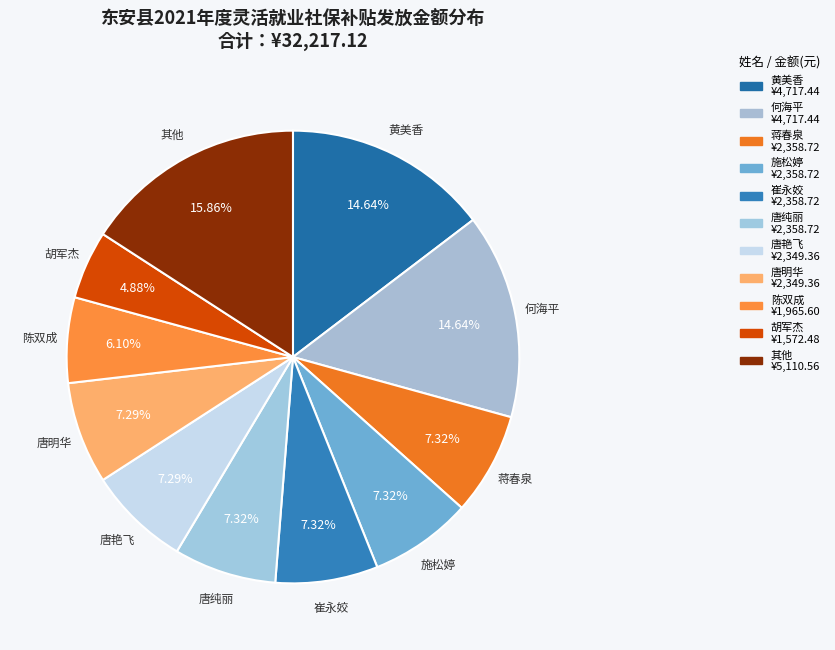

To the nearest percent, what is the difference between the largest and smallest slice percentages?

11%